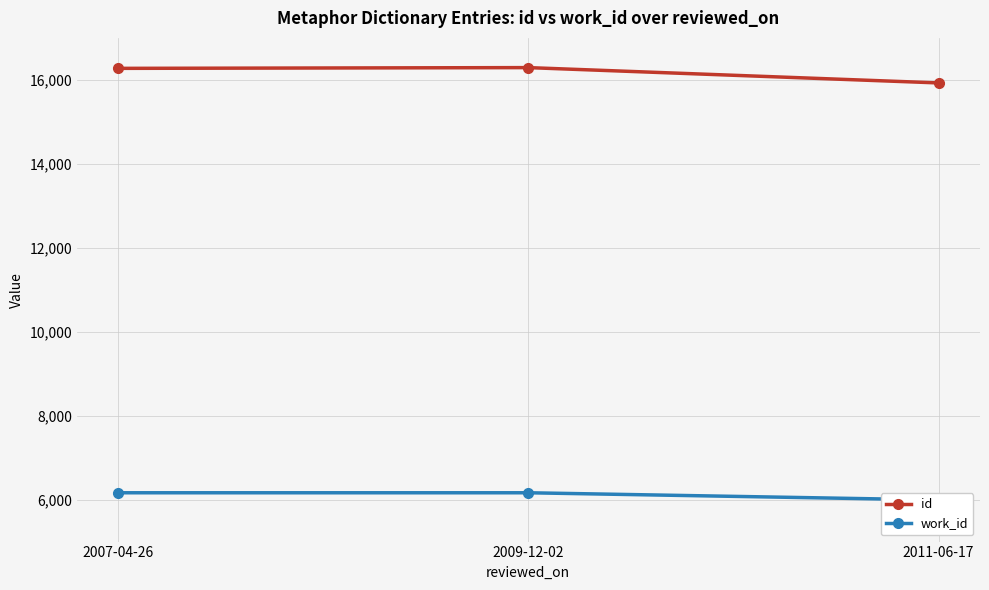

What is the difference between the maximum and minimum values in the id series?

365